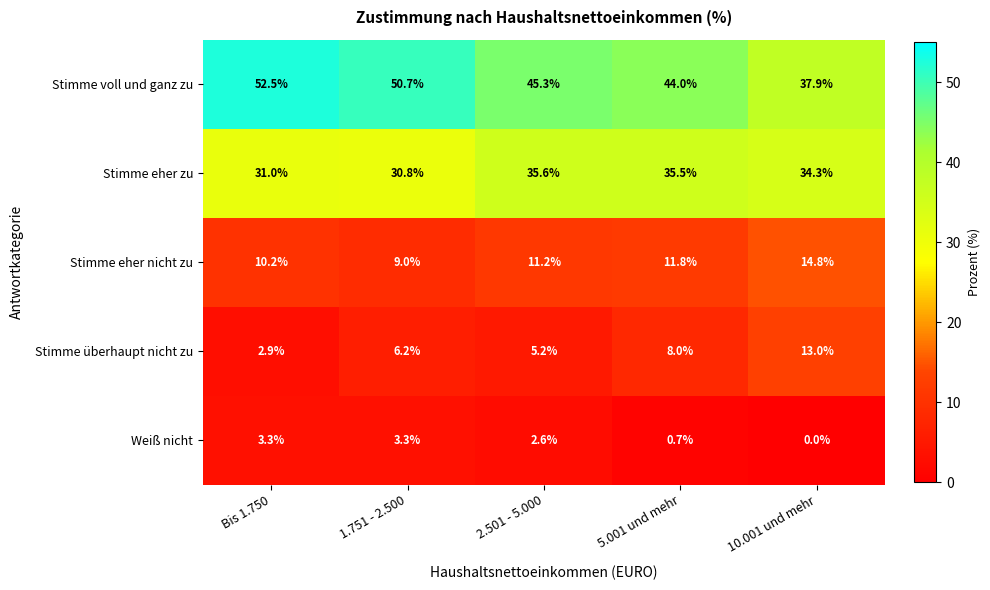

Where does the Stimme überhaupt nicht zu series first go above 6?

1.751 - 2.500